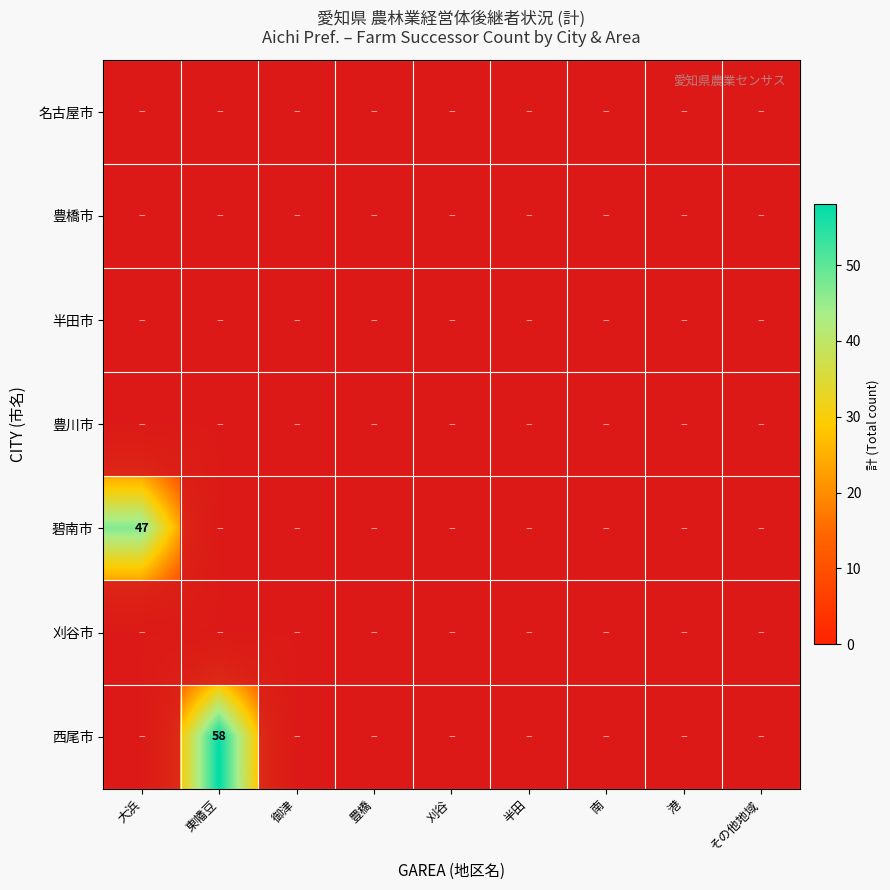

The 西尾市 series shows 32 at 東幡豆. True or false?

False